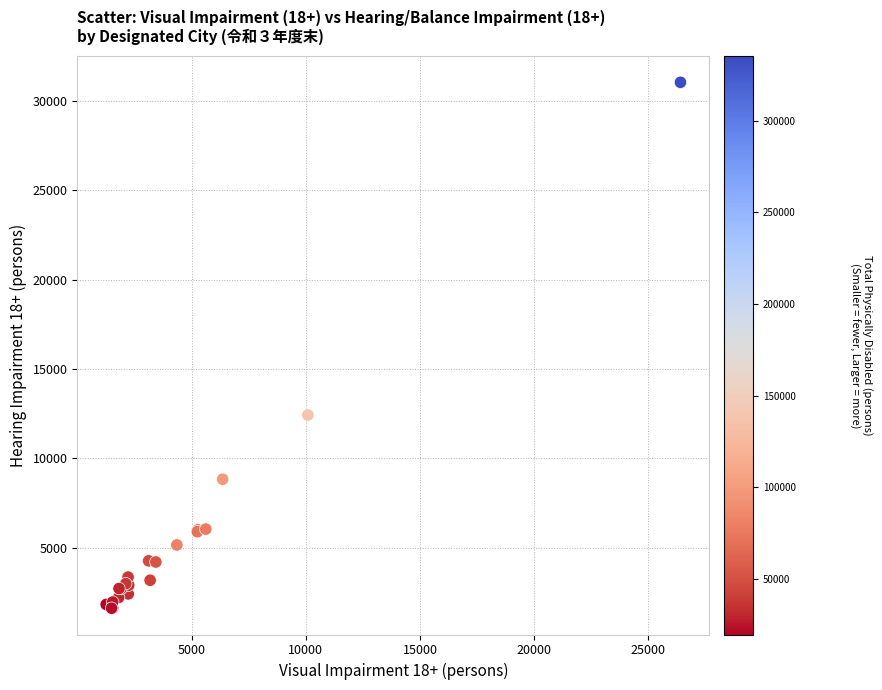

What Y value in the scatter plot is closest to 16336?

12433